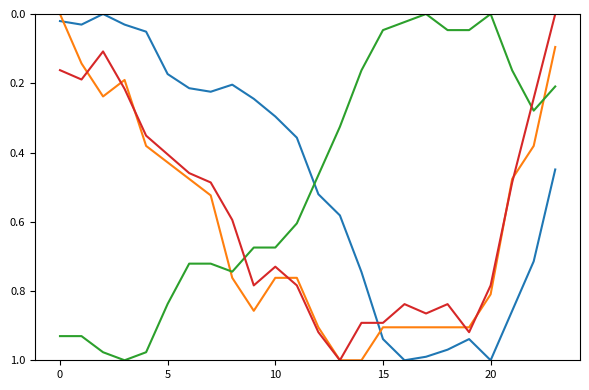

Reading right to left, transcribe all the data shown in this chart.

Temperature (C): 0.4	0.7	0.9	1.0	0.9	1.0	1.0	1.0	0.9	0.7	0.6	0.5	0.4	0.3	0.2	0.2	0.2	0.2	0.2	0.1	0.0	0.0	0.0	0.0
Wind Speed (km/h): 0.1	0.4	0.5	0.8	0.9	0.9	0.9	0.9	0.9	1.0	1.0	0.9	0.8	0.8	0.9	0.8	0.5	0.5	0.4	0.4	0.2	0.2	0.1	0.0
Humidity (%): 0.2	0.3	0.2	0.0	0.0	0.0	0.0	0.0	0.0	0.2	0.3	0.5	0.6	0.7	0.7	0.7	0.7	0.7	0.8	1.0	1.0	1.0	0.9	0.9
Gust (km/h): 0.0	0.2	0.5	0.8	0.9	0.8	0.9	0.8	0.9	0.9	1.0	0.9	0.8	0.7	0.8	0.6	0.5	0.5	0.4	0.4	0.2	0.1	0.2	0.2